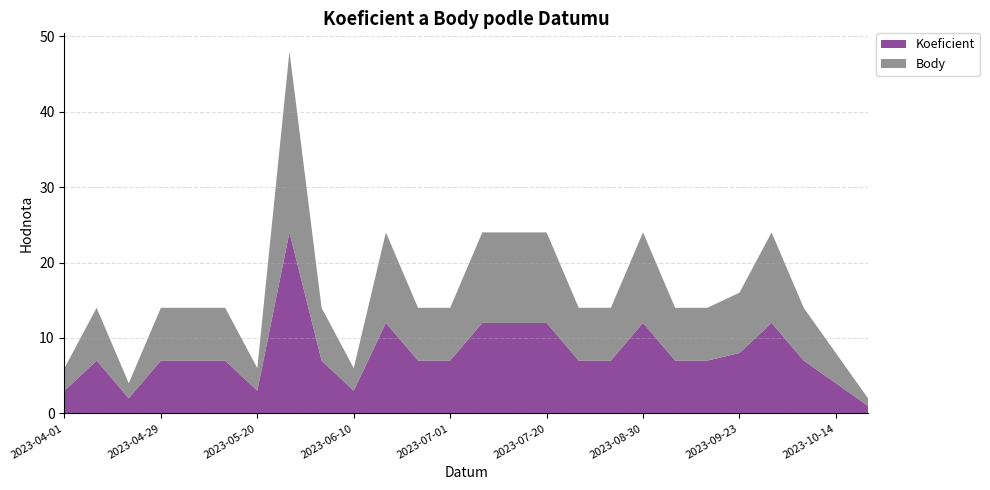

Reading left to right, transcribe all the data shown in this chart.

Koeficient: 3	7	2	7	7	7	3	24	7	3	12	7	7	12	12	12	7	7	12	7	7	8	12	7	4	1
Body: 3	7	2	7	7	7	3	24	7	3	12	7	7	12	12	12	7	7	12	7	7	8	12	7	4	1